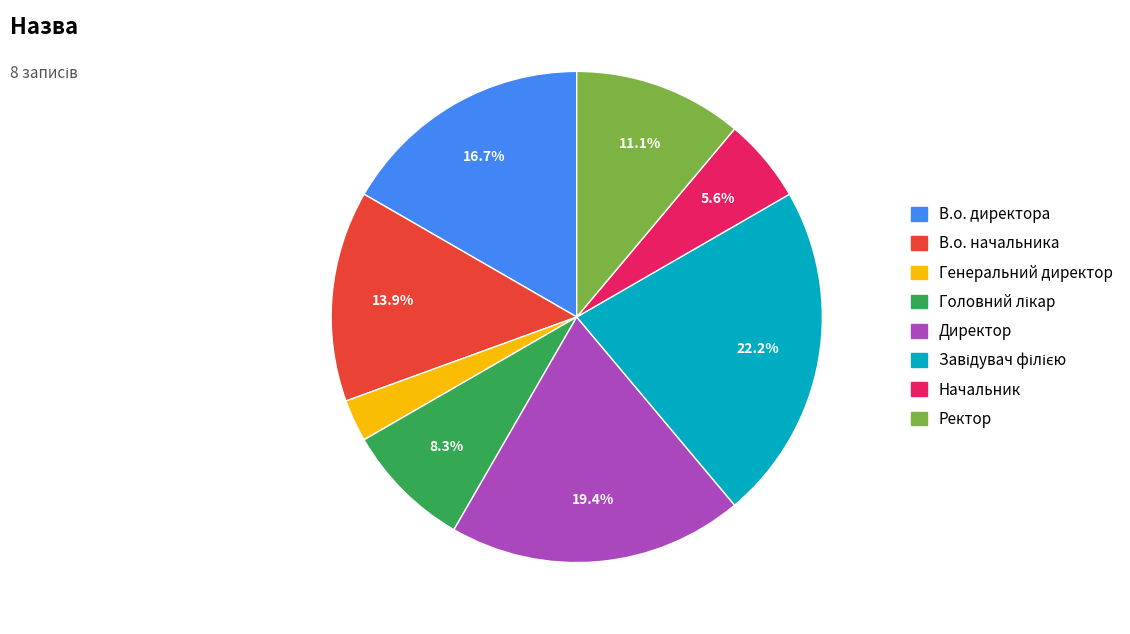

Do Директор and Генеральний директор together represent more than half of the pie?

No